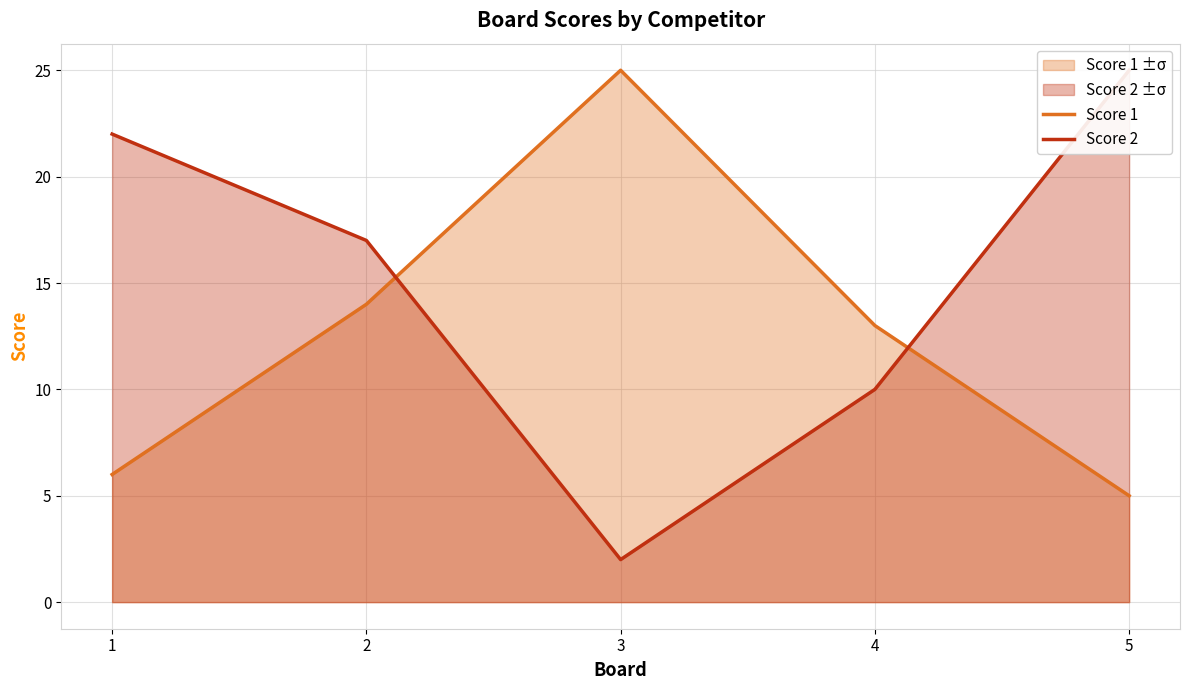

Rank the series by their average value, from highest to lowest.

Score 2, Score 1